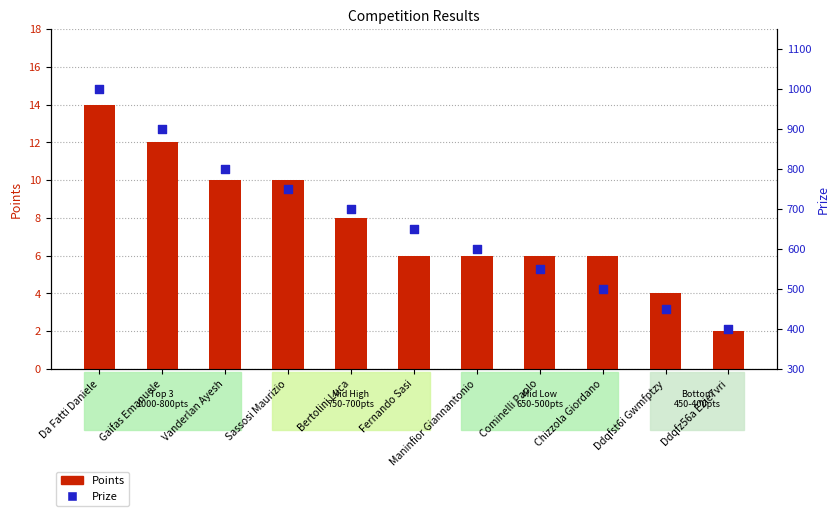

At how many categories does at least one series exceed 547?

8